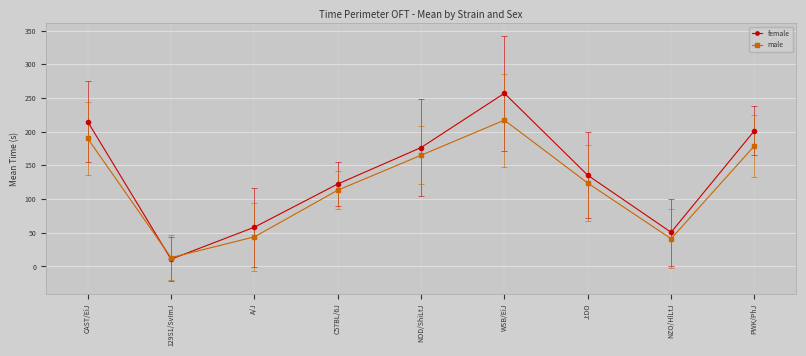

What is the label of the 2nd point from the right?

NZO/HlLtJ